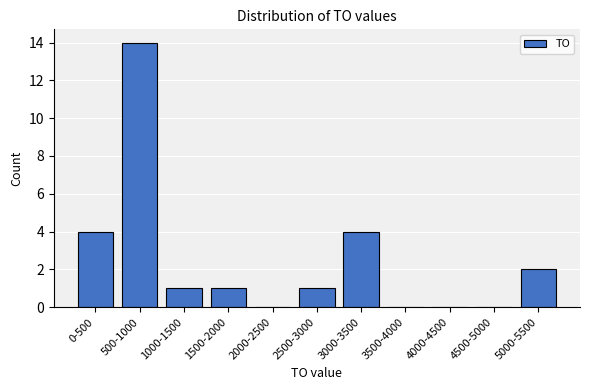

Reading left to right, list all the values displayed in this chart.

0-500=4	500-1000=14	1000-1500=1	1500-2000=1	2000-2500=0	2500-3000=1	3000-3500=4	3500-4000=0	4000-4500=0	4500-5000=0	5000-5500=2